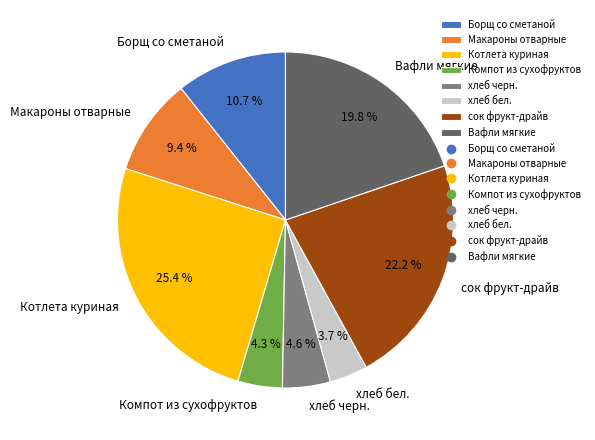

To the nearest percent, what is the average slice percentage?

12%